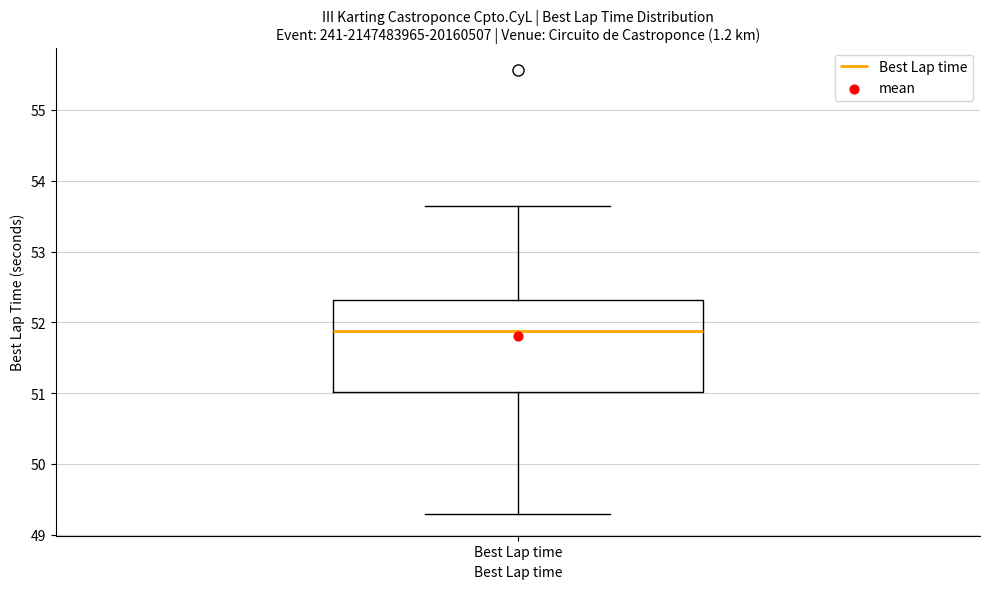

Where is the lower edge of the box for Best Lap time on the y-axis? The values are not printed on the chart, so give them approximately, as read against the axis.

51.0